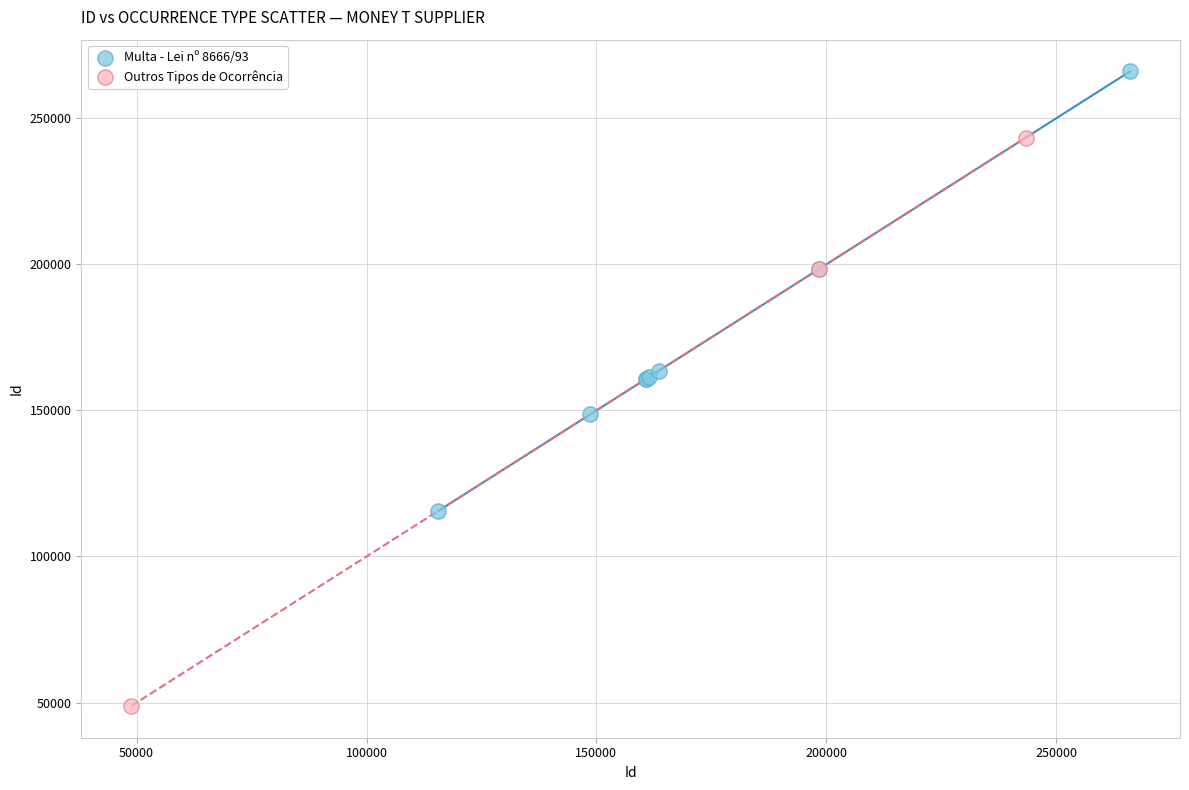

Which series has the widest spread of Y values?

Outros Tipos de Ocorrência